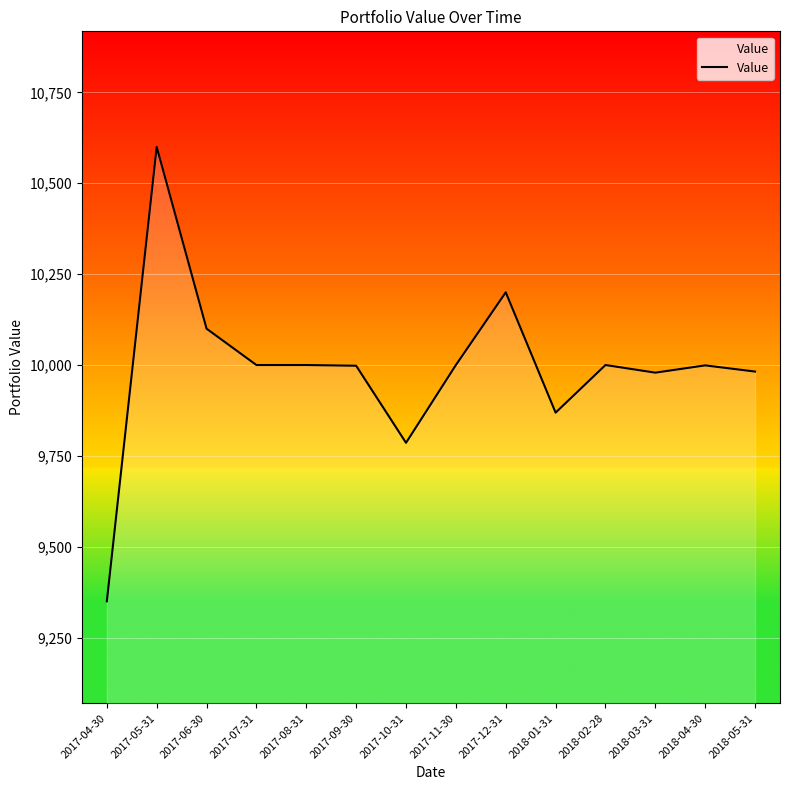

What is the difference between the values at 2017-10-31 and 2018-04-30?

213